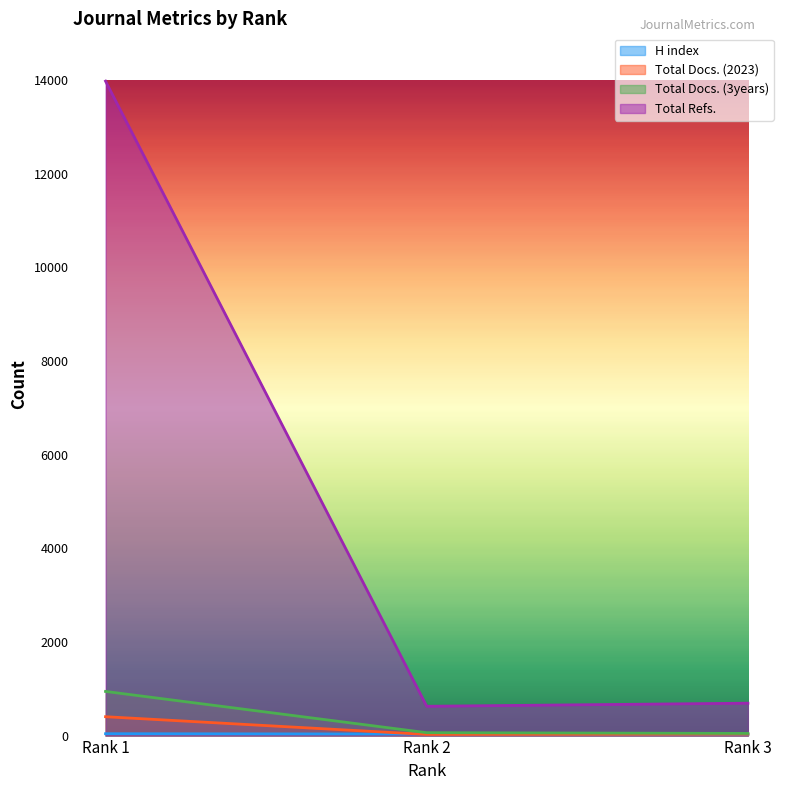

Does the chart display data point markers on the line(s)?

No